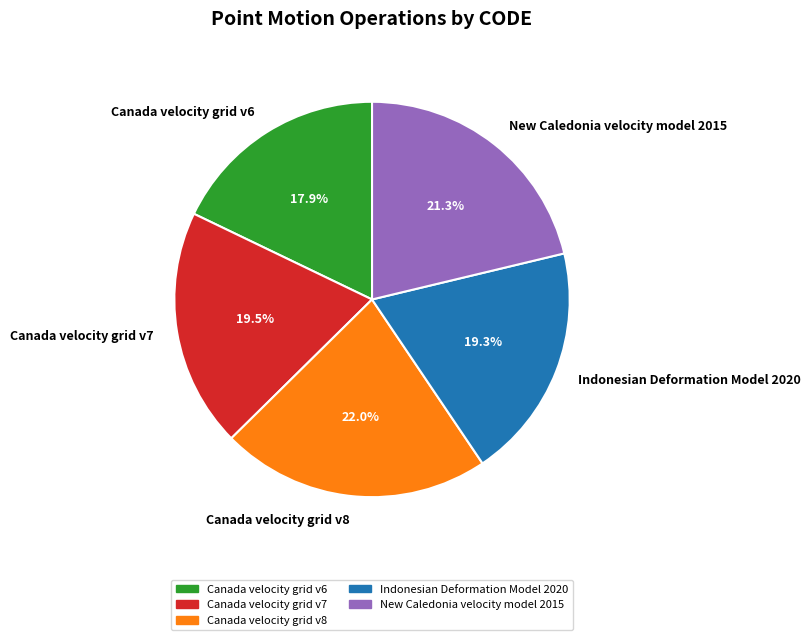

What is the ratio of the value at Canada velocity grid v7 to the value at Canada velocity grid v6?

1.1